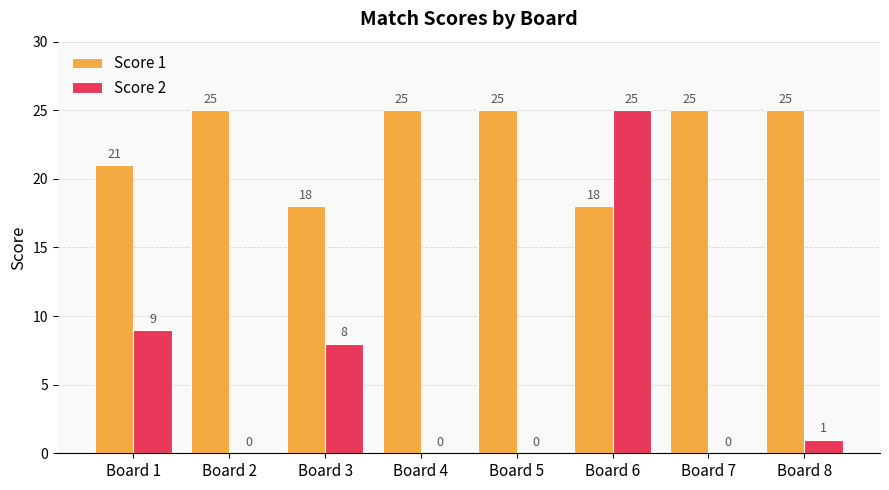

What is the maximum value shown in the chart?

25